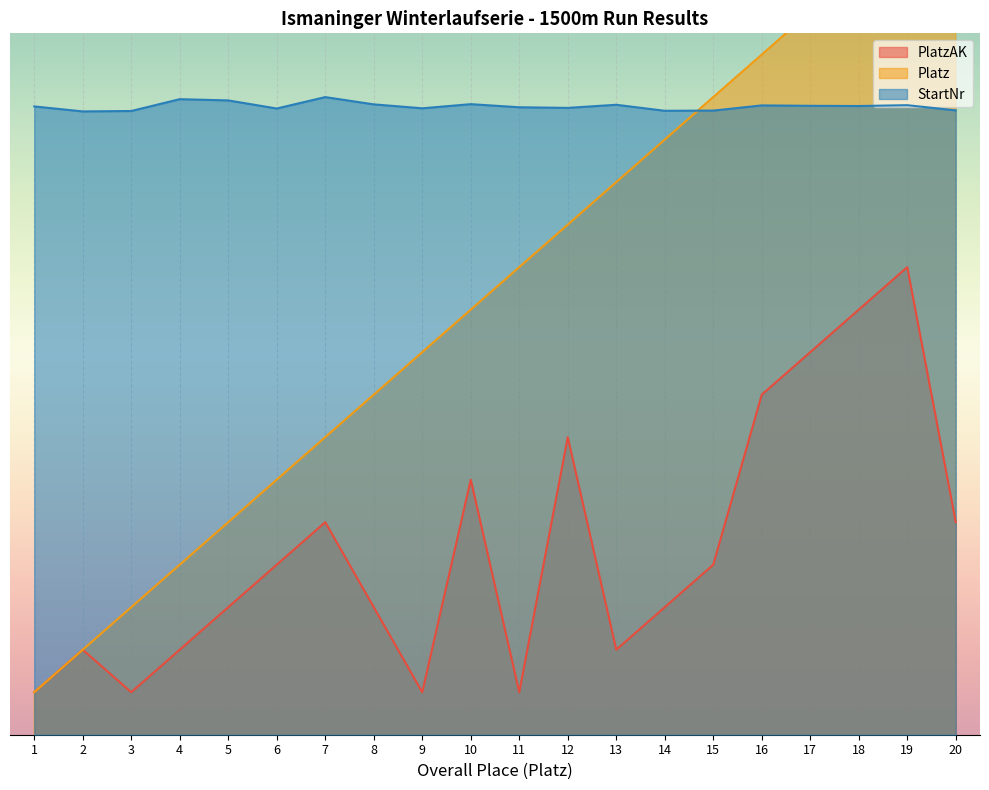

True or false: Platz and PlatzAK cross at least once.

False